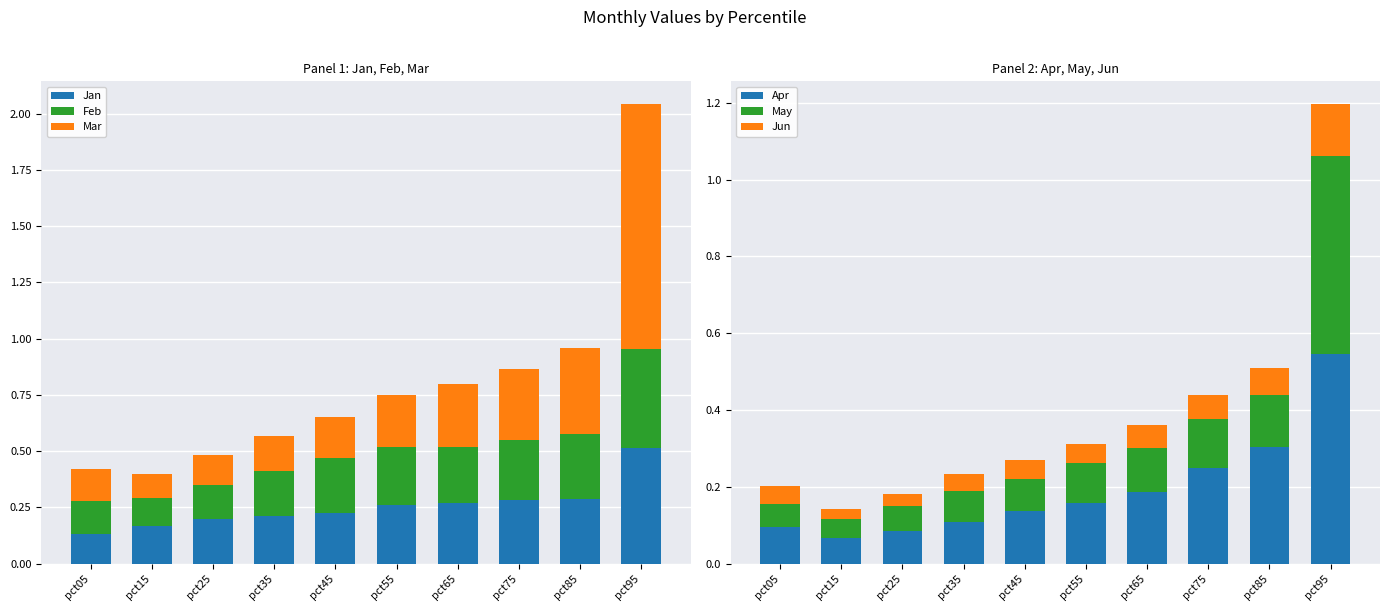

What is the sum of the Feb values at pct95 and pct65?

0.7